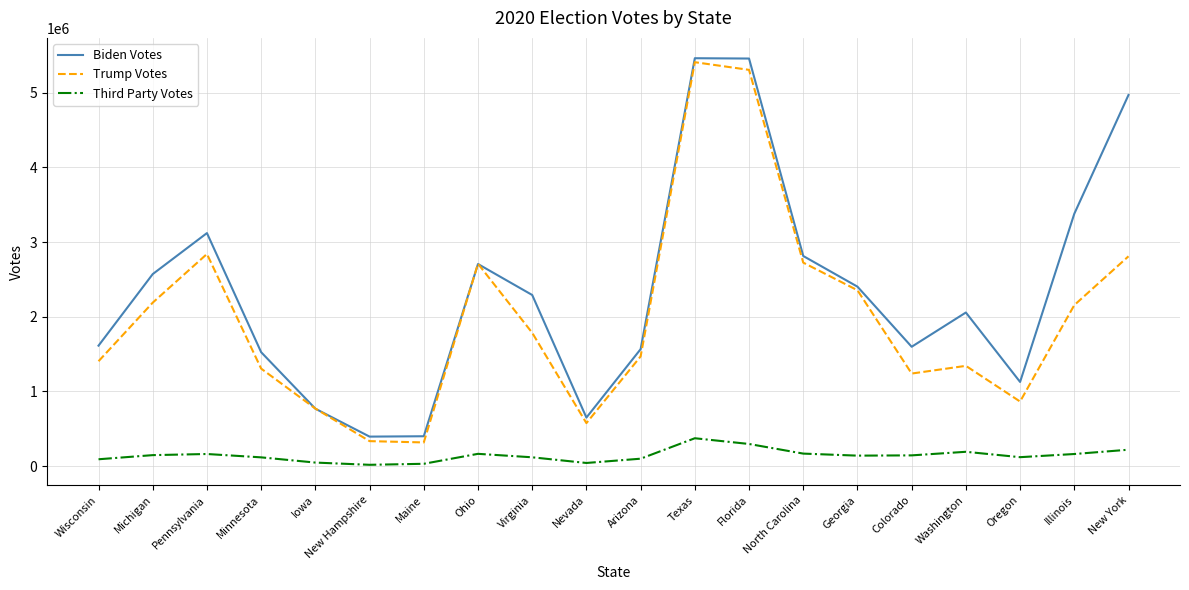

True or false: Trump Votes and Third Party Votes intersect in this chart.

False